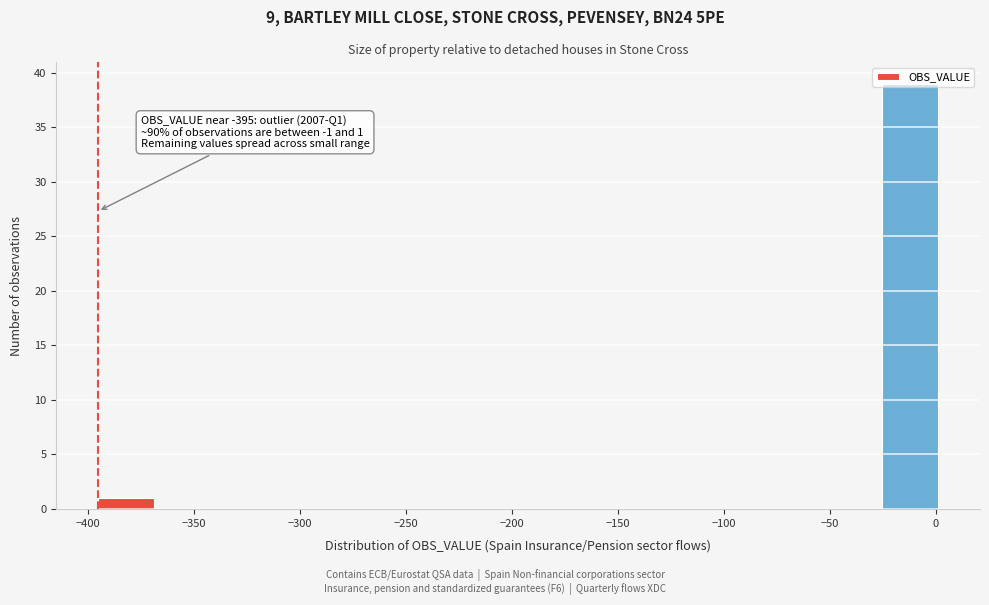

Over which range of the x-axis is the bar tallest?

-25 to 0